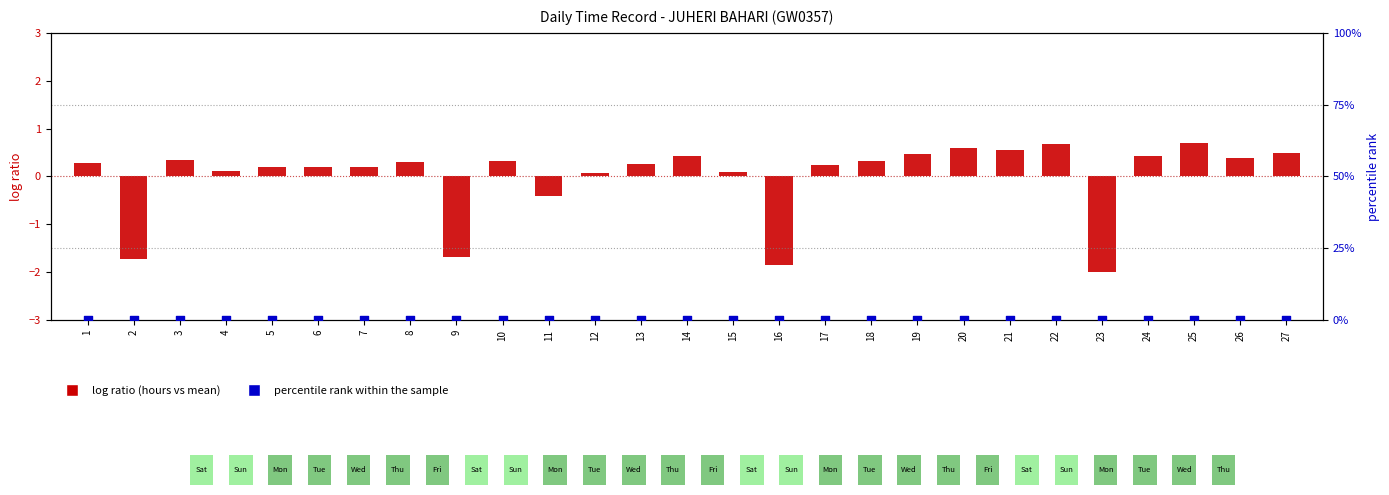

At how many categories does at least one series exceed -1?

27